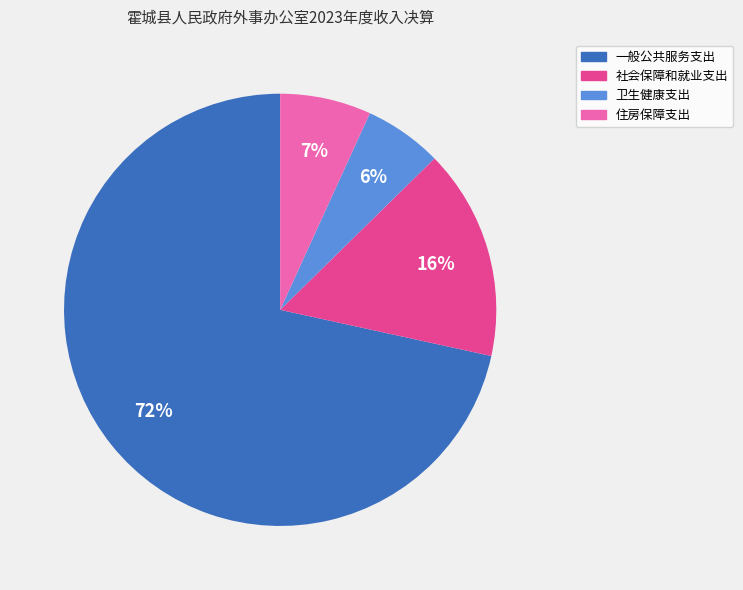

What percentage is the 住房保障支出 slice, to the nearest percent?

7%